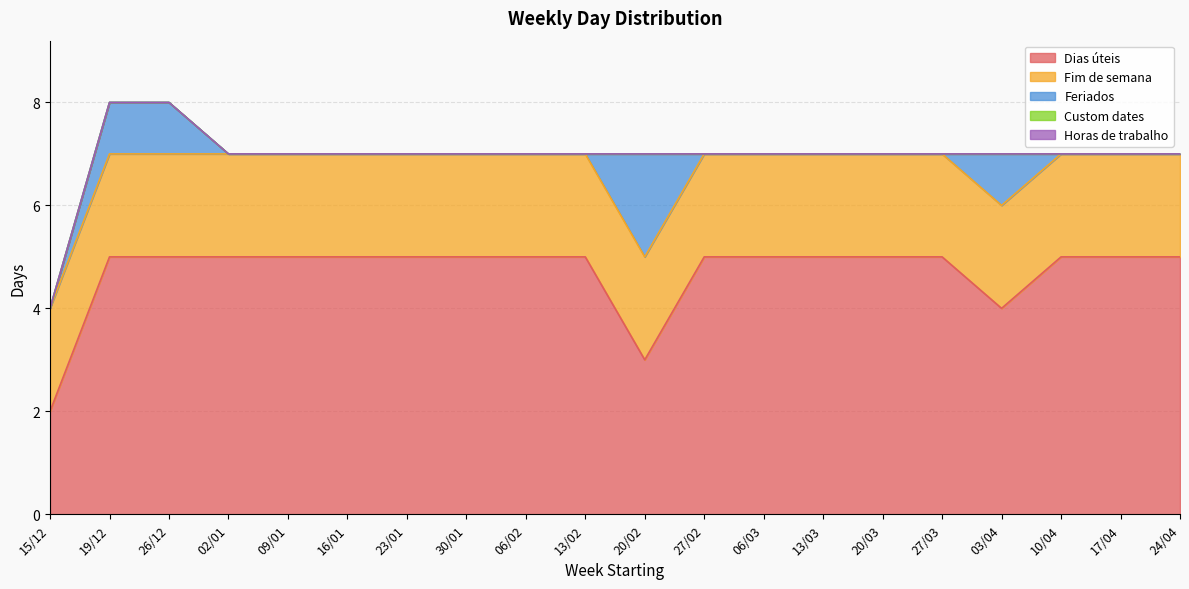

What position from the left is 26/12?

3